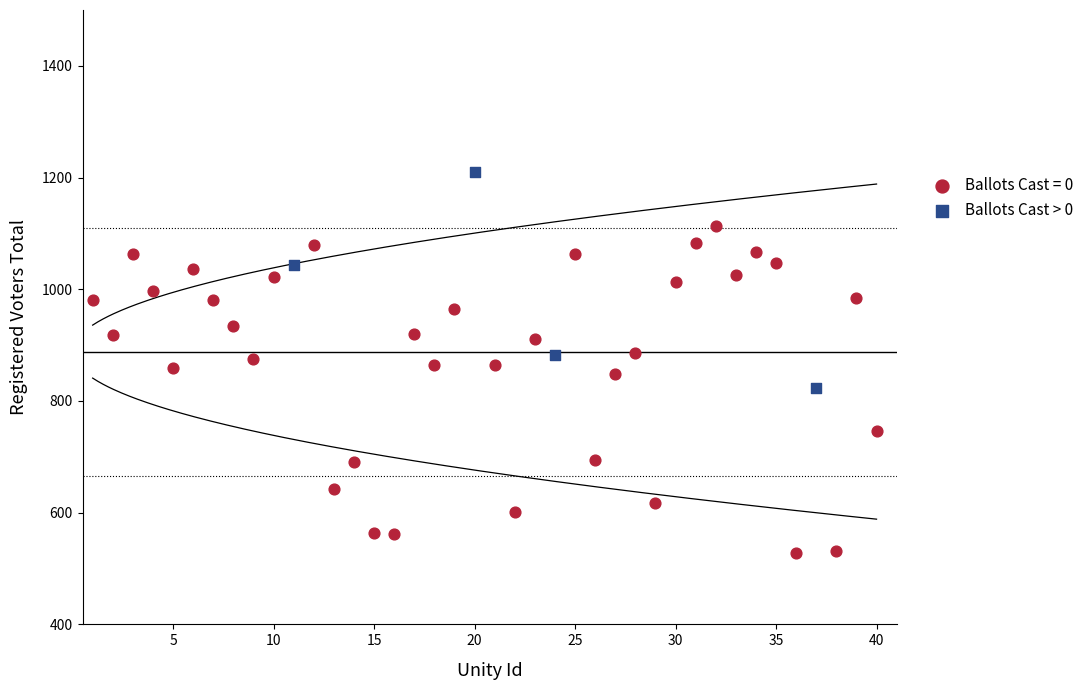

Which series has the largest Y range (max minus min)?

Ballots Cast = 0